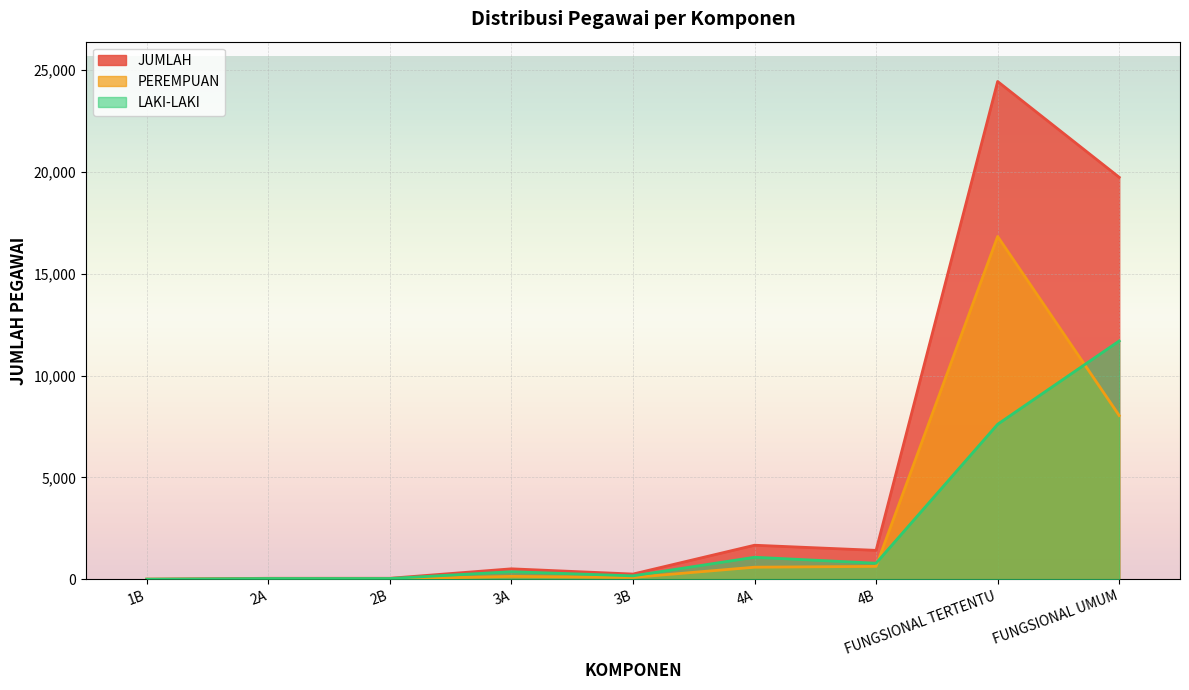

What is the highest value of the PEREMPUAN series?

16826